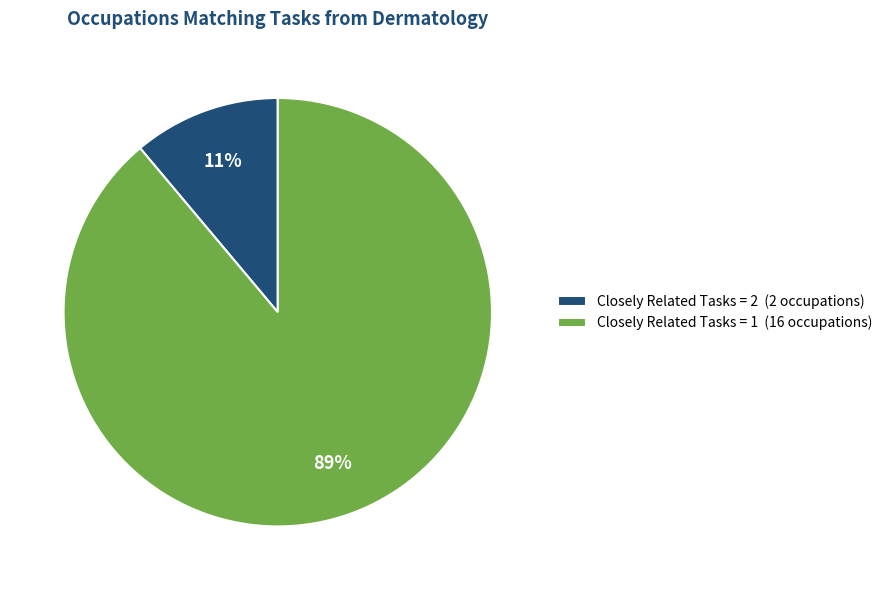

Count the number of slices in the pie.

2